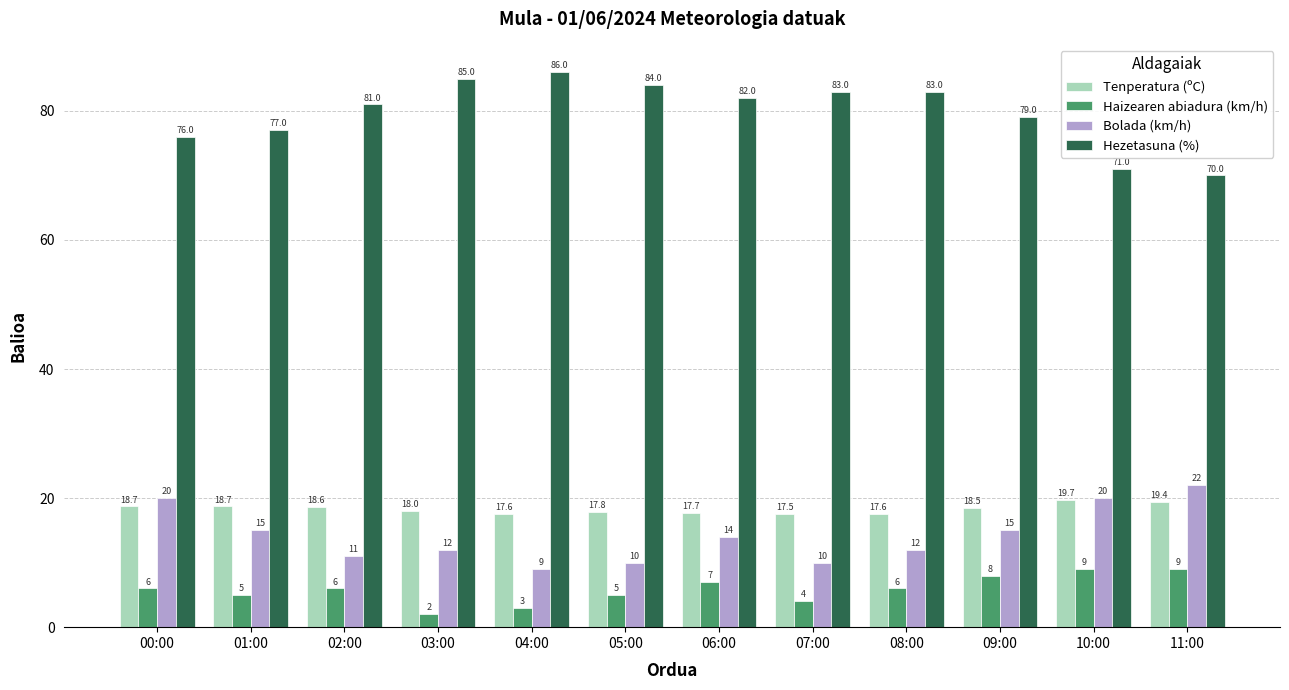

What is the average value of the Haizearen abiadura (km/h) series?

5.8